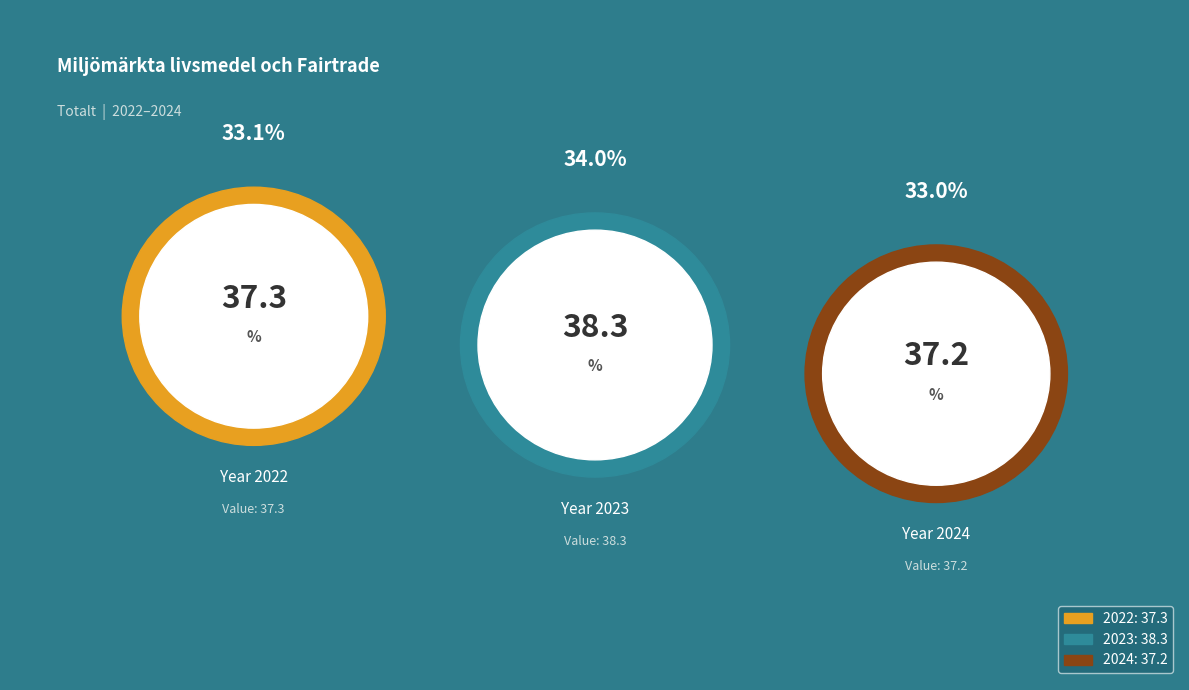

What portion of the pie excludes 2023?

66.0%